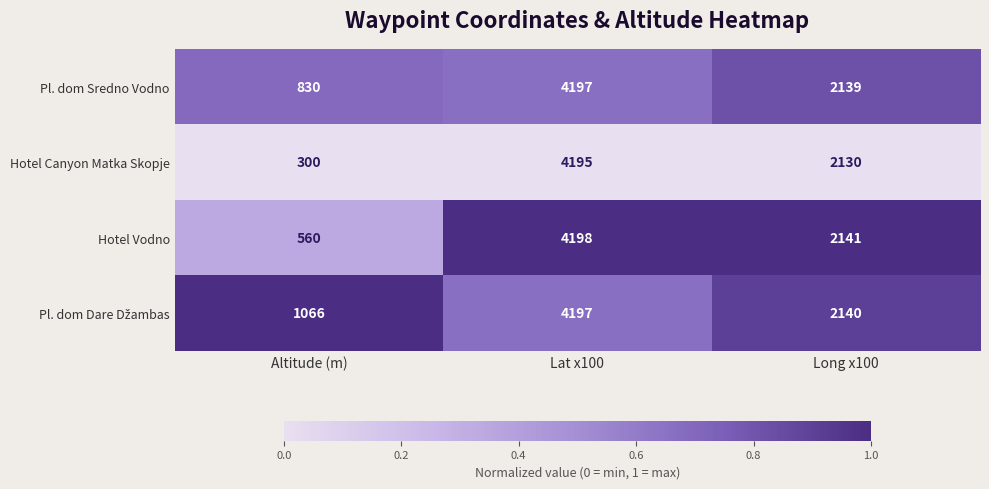

Is it true that Pl. dom Sredno Vodno equals 2139 at Long x100?

True